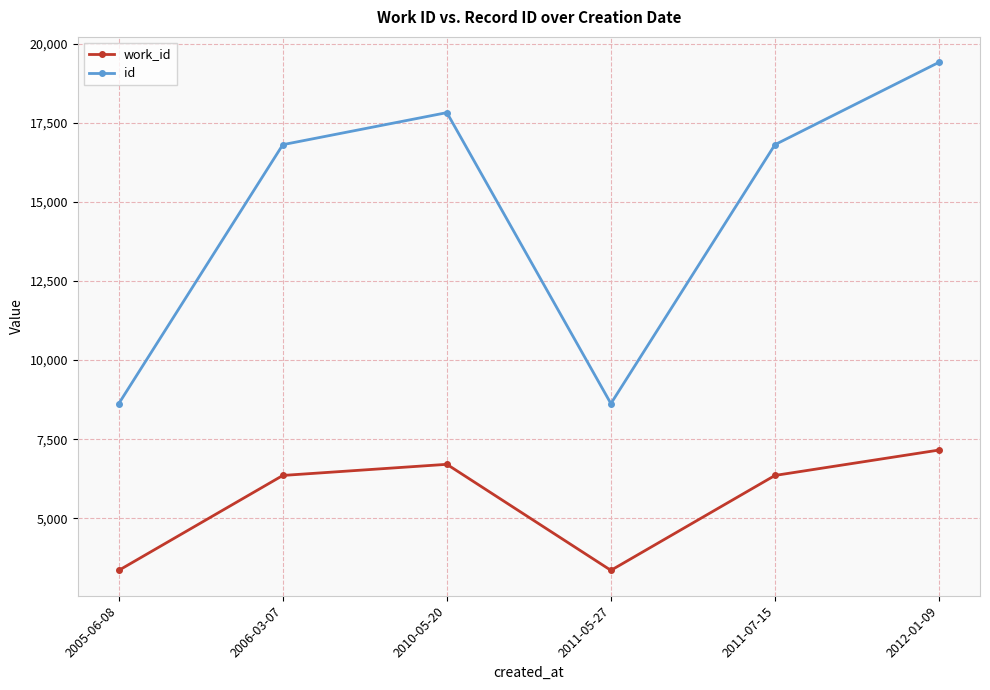

Which series has the largest total across all categories?

id